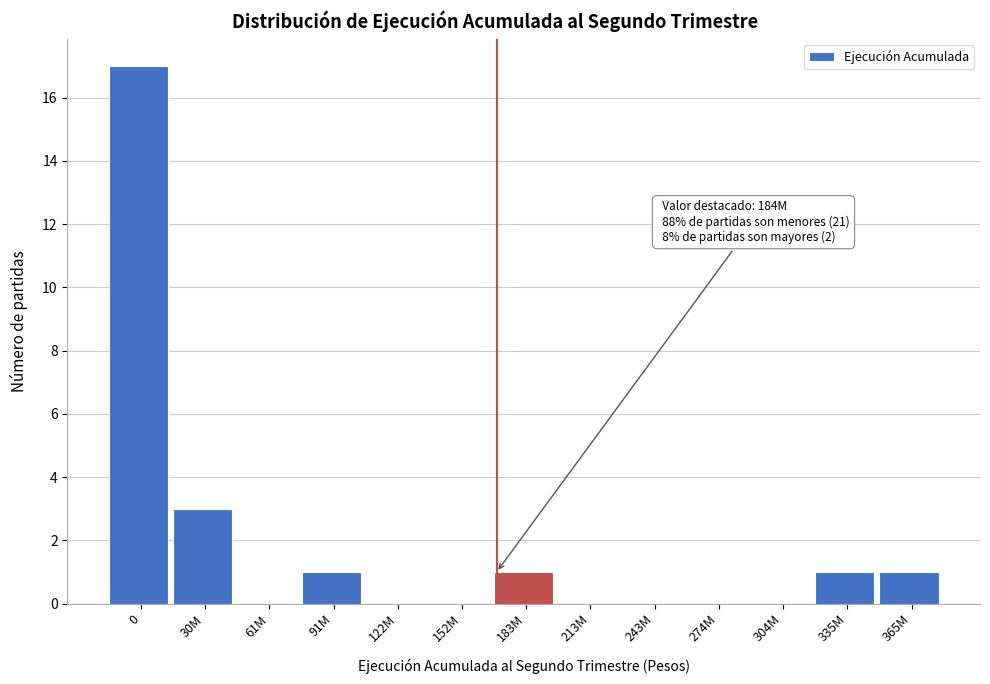

Reading left to right, list all the values displayed in this chart.

0=17	30M=3	61M=0	91M=1	122M=0	152M=0	183M=1	213M=0	243M=0	274M=0	304M=0	335M=1	365M=1